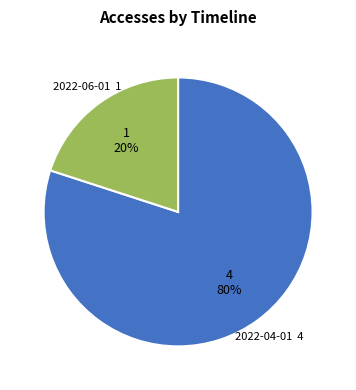

To the nearest percent, what is the difference between the largest and smallest slice percentages?

60%